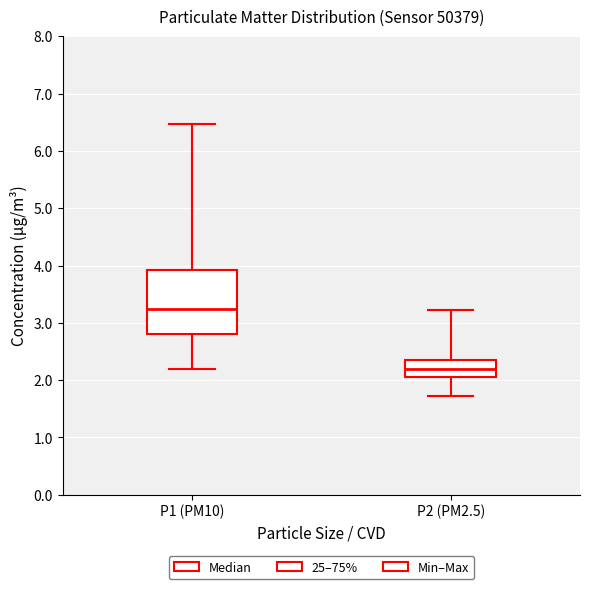

Which box has the highest median line?

P1 (PM10)